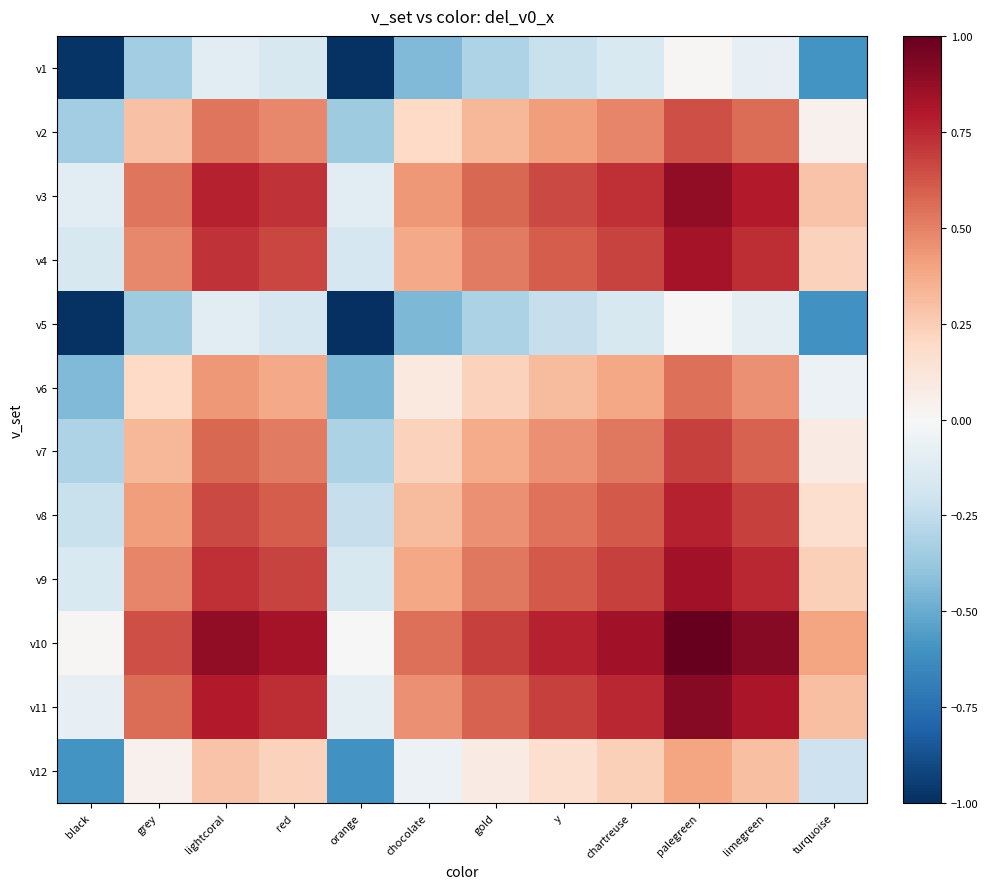

Reading left to right, list all the values displayed in this chart.

v1: black=-1.0	grey=-0.3	lightcoral=-0.1	red=-0.2	orange=-1.0	chocolate=-0.4	gold=-0.3	y=-0.2	chartreuse=-0.1	palegreen=0.0	limegreen=-0.1	turquoise=-0.6
v2: black=-0.3	grey=0.3	lightcoral=0.5	red=0.5	orange=-0.4	chocolate=0.2	gold=0.3	y=0.4	chartreuse=0.5	palegreen=0.6	limegreen=0.6	turquoise=0.0
v3: black=-0.1	grey=0.5	lightcoral=0.8	red=0.7	orange=-0.1	chocolate=0.4	gold=0.6	y=0.7	chartreuse=0.7	palegreen=0.9	limegreen=0.8	turquoise=0.3
v4: black=-0.2	grey=0.5	lightcoral=0.7	red=0.7	orange=-0.2	chocolate=0.4	gold=0.5	y=0.6	chartreuse=0.7	palegreen=0.8	limegreen=0.7	turquoise=0.2
v5: black=-1.0	grey=-0.4	lightcoral=-0.1	red=-0.2	orange=-1.0	chocolate=-0.5	gold=-0.3	y=-0.2	chartreuse=-0.2	palegreen=0.0	limegreen=-0.1	turquoise=-0.6
v6: black=-0.4	grey=0.2	lightcoral=0.4	red=0.4	orange=-0.5	chocolate=0.1	gold=0.2	y=0.3	chartreuse=0.4	palegreen=0.5	limegreen=0.5	turquoise=-0.1
v7: black=-0.3	grey=0.3	lightcoral=0.6	red=0.5	orange=-0.3	chocolate=0.2	gold=0.4	y=0.5	chartreuse=0.5	palegreen=0.7	limegreen=0.6	turquoise=0.1
v8: black=-0.2	grey=0.4	lightcoral=0.7	red=0.6	orange=-0.2	chocolate=0.3	gold=0.5	y=0.5	chartreuse=0.6	palegreen=0.8	limegreen=0.7	turquoise=0.2
v9: black=-0.1	grey=0.5	lightcoral=0.7	red=0.7	orange=-0.2	chocolate=0.4	gold=0.5	y=0.6	chartreuse=0.7	palegreen=0.8	limegreen=0.8	turquoise=0.2
v10: black=0.0	grey=0.6	lightcoral=0.9	red=0.8	orange=0.0	chocolate=0.5	gold=0.7	y=0.8	chartreuse=0.8	palegreen=1.0	limegreen=0.9	turquoise=0.4
v11: black=-0.1	grey=0.6	lightcoral=0.8	red=0.7	orange=-0.1	chocolate=0.5	gold=0.6	y=0.7	chartreuse=0.8	palegreen=0.9	limegreen=0.8	turquoise=0.3
v12: black=-0.6	grey=0.0	lightcoral=0.3	red=0.2	orange=-0.6	chocolate=-0.1	gold=0.1	y=0.2	chartreuse=0.2	palegreen=0.4	limegreen=0.3	turquoise=-0.2